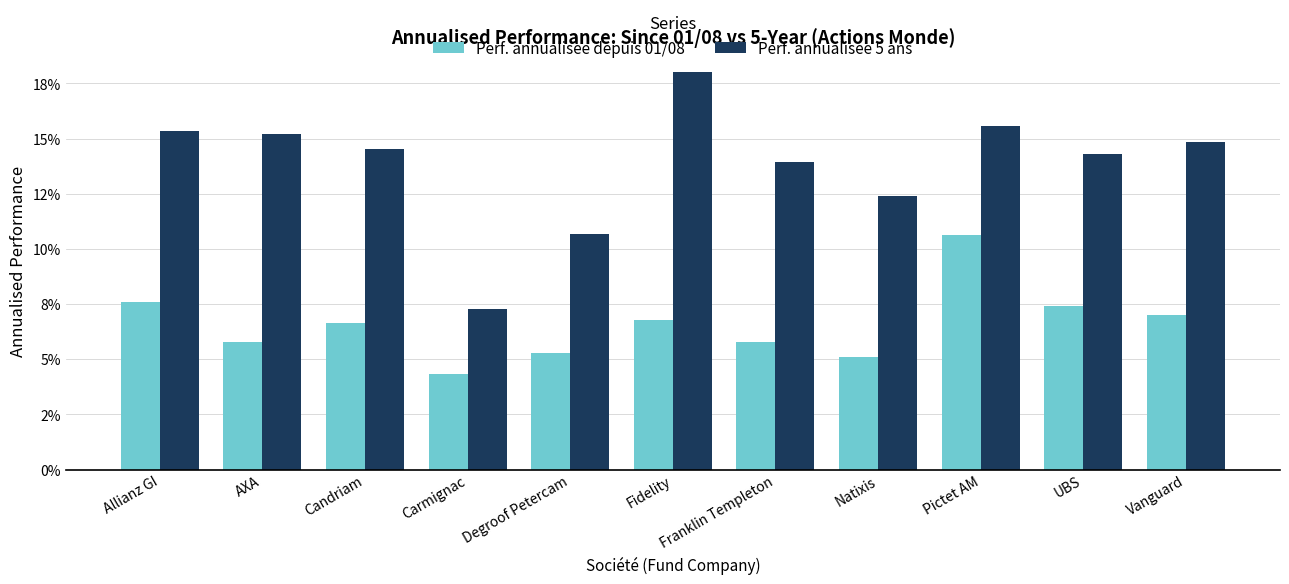

At which label does Perf. annualisee 5 ans first exceed 14?

Allianz GI